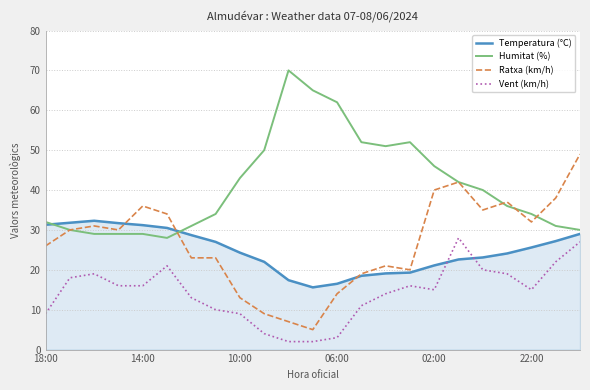

True or false: Humitat (%) and Vent (km/h) cross at least once.

False